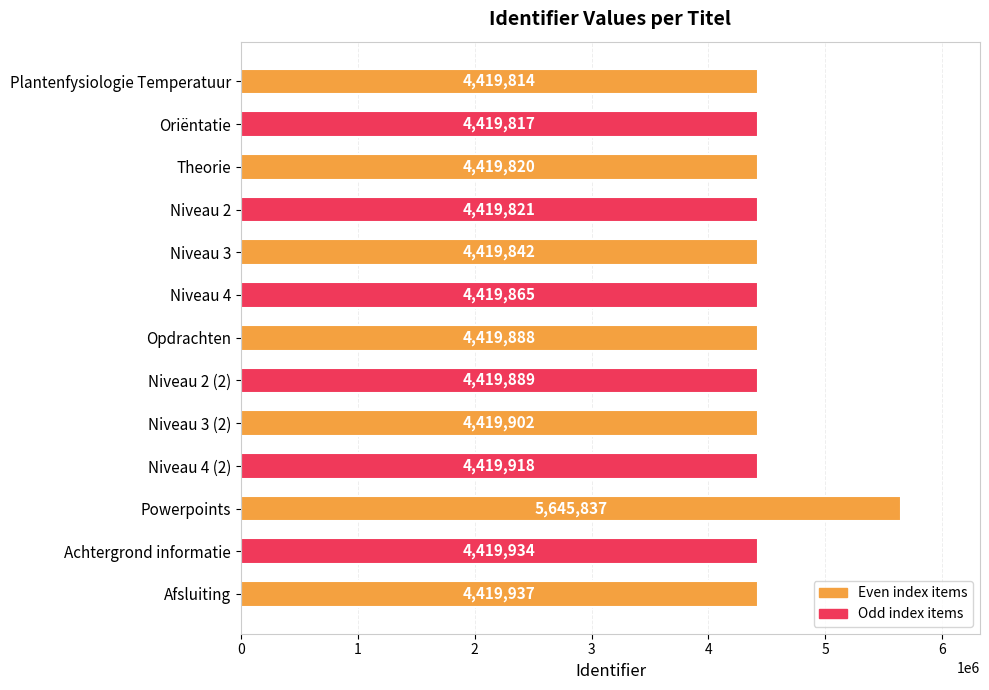

Rank the categories by value from lowest to highest.

Plantenfysiologie Temperatuur, Oriëntatie, Theorie, Niveau 2, Niveau 3, Niveau 4, Opdrachten, Niveau 2 (2), Niveau 3 (2), Niveau 4 (2), Achtergrond informatie, Afsluiting, Powerpoints